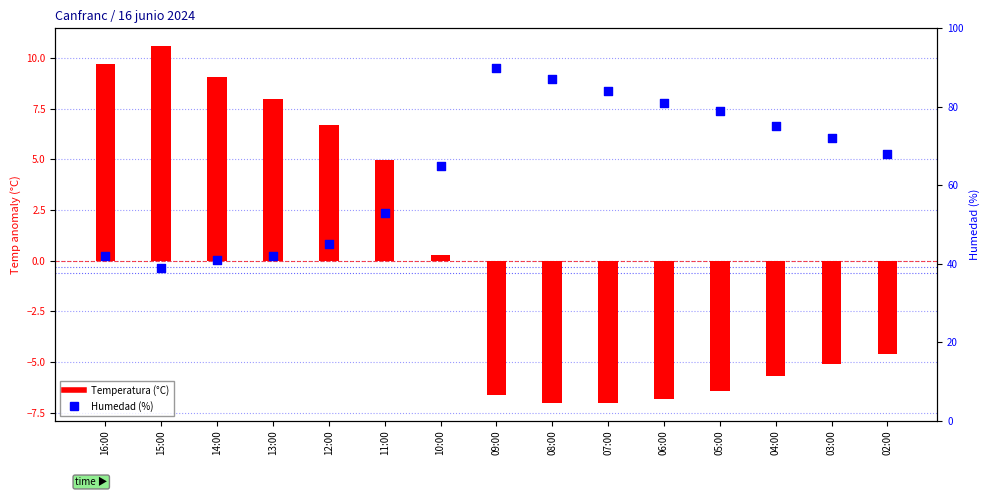

What are all the series names shown in the legend?

Temperatura (°C), Humedad (%)